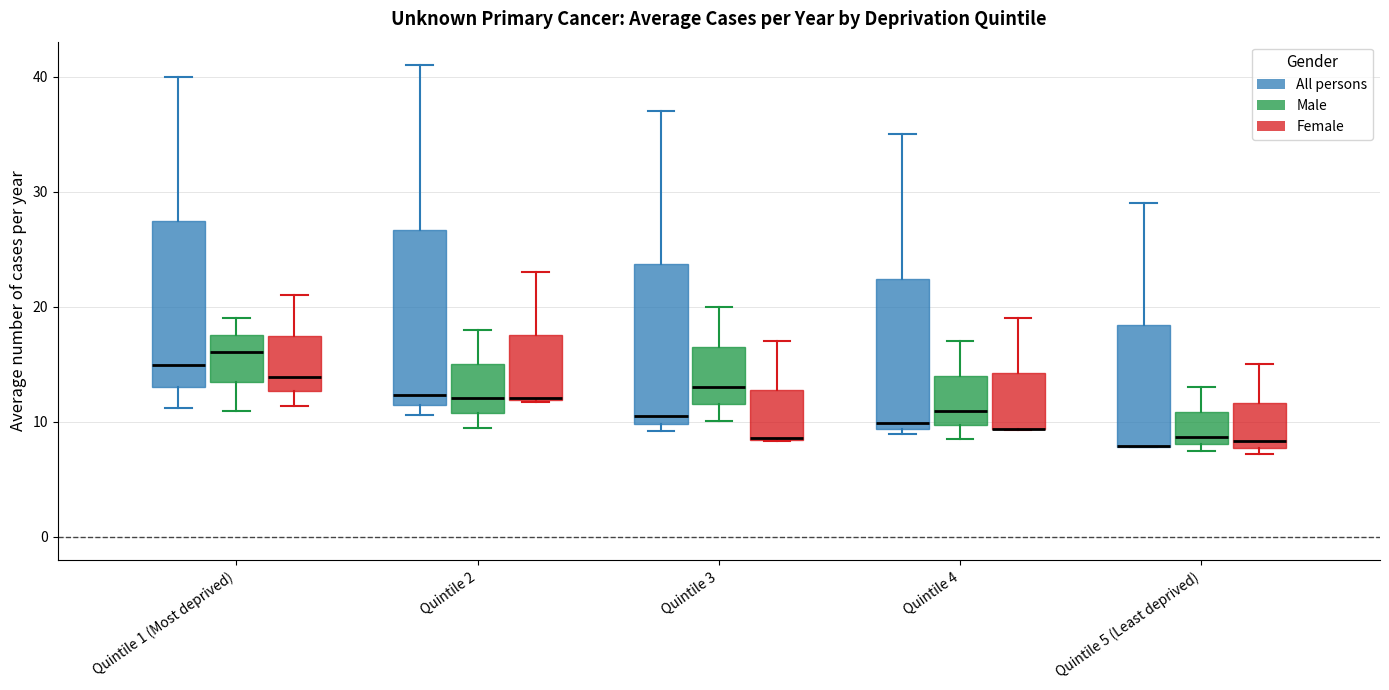

Reading left to right, read every box against the y-axis: the position of its median line, the range the box covers, and the ends of its whiskers. The values are not printed on the chart, so give them approximately, as read against the axis.

Quintile 1 (Most deprived) (All persons): median 15, box 13 to 27, whiskers 11 to 40
Quintile 1 (Most deprived) (Male): median 16, box 14 to 18, whiskers 11 to 19
Quintile 1 (Most deprived) (Female): median 14, box 13 to 17, whiskers 11 to 21
Quintile 2 (All persons): median 12, box 11 to 27, whiskers 11 (just below the box's lower edge) to 41
Quintile 2 (Male): median 12, box 11 to 15, whiskers 10 to 18
Quintile 2 (Female): median 12, box 12 to 18, whiskers 12 to 23
Quintile 3 (All persons): median 11, box 10 to 24, whiskers 9 to 37
Quintile 3 (Male): median 13, box 12 to 17, whiskers 10 to 20
Quintile 3 (Female): median 9 (drawn on the box's lower edge), box 8 to 13, whiskers 8 to 17
Quintile 4 (All persons): median 10, box 9 to 22, whiskers 9 (just below the box's lower edge) to 35
Quintile 4 (Male): median 11, box 10 to 14, whiskers 9 to 17
Quintile 4 (Female): median 9 (drawn on the box's lower edge), box 9 to 14, whiskers 9 to 19
Quintile 5 (Least deprived) (All persons): median 8 (drawn on the box's lower edge), box 8 to 18, whiskers 8 to 29
Quintile 5 (Least deprived) (Male): median 9, box 8 to 11, whiskers 8 (just below the box's lower edge) to 13
Quintile 5 (Least deprived) (Female): median 8 (just above the box's lower edge), box 8 to 12, whiskers 7 to 15